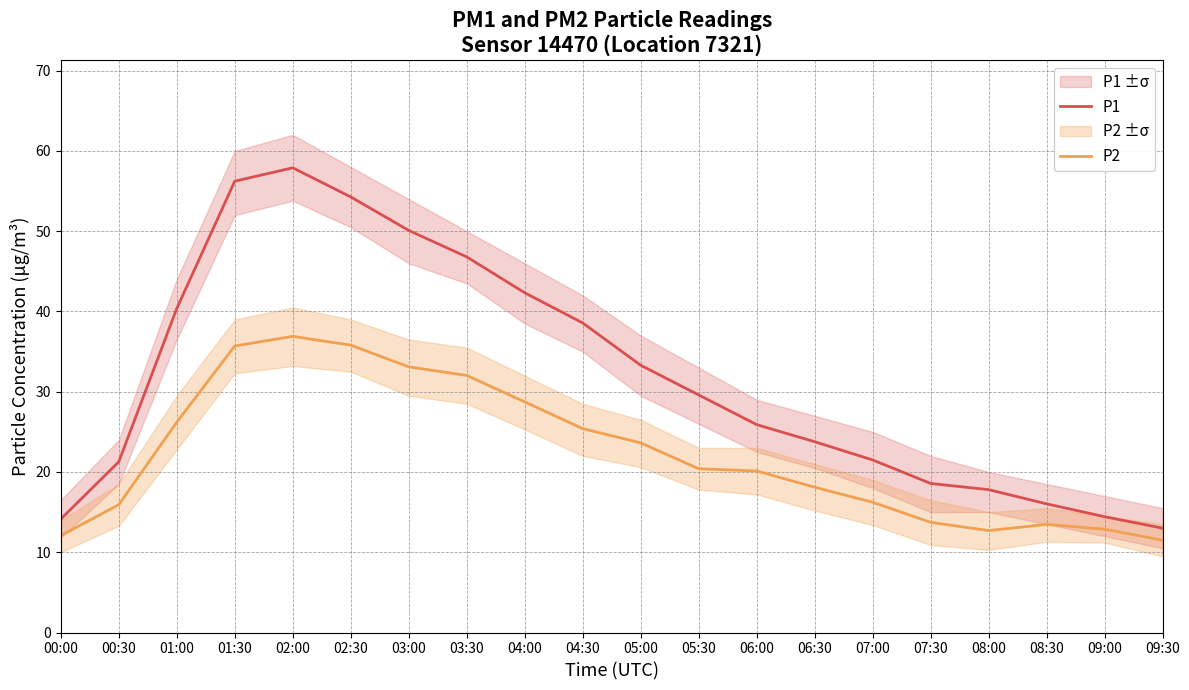

Which series changed the most between 01:30 and 08:30?

P1